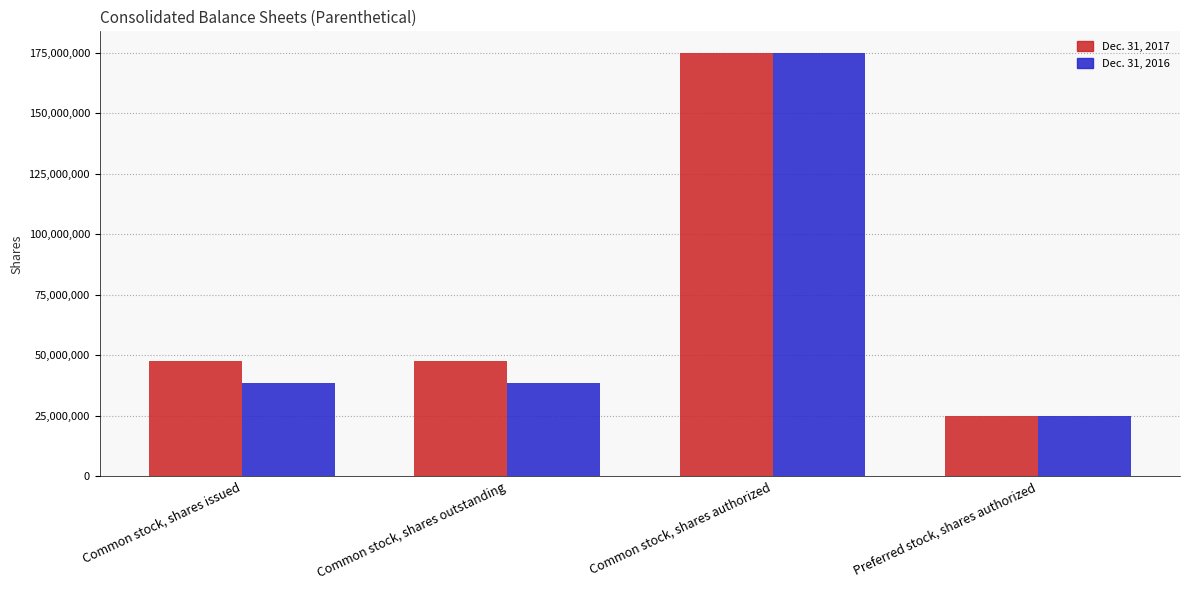

At which category is the sum across all series the highest?

Common stock, shares authorized